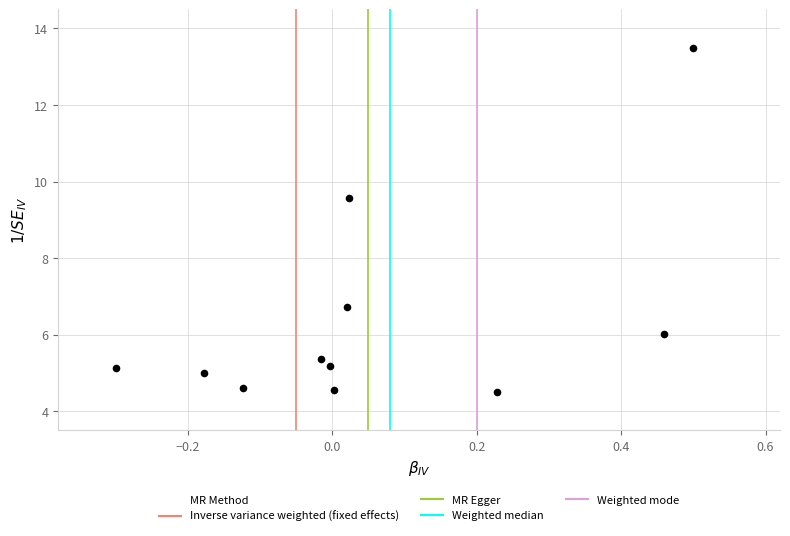

What Y value in the scatter plot is closest to 9?

9.6